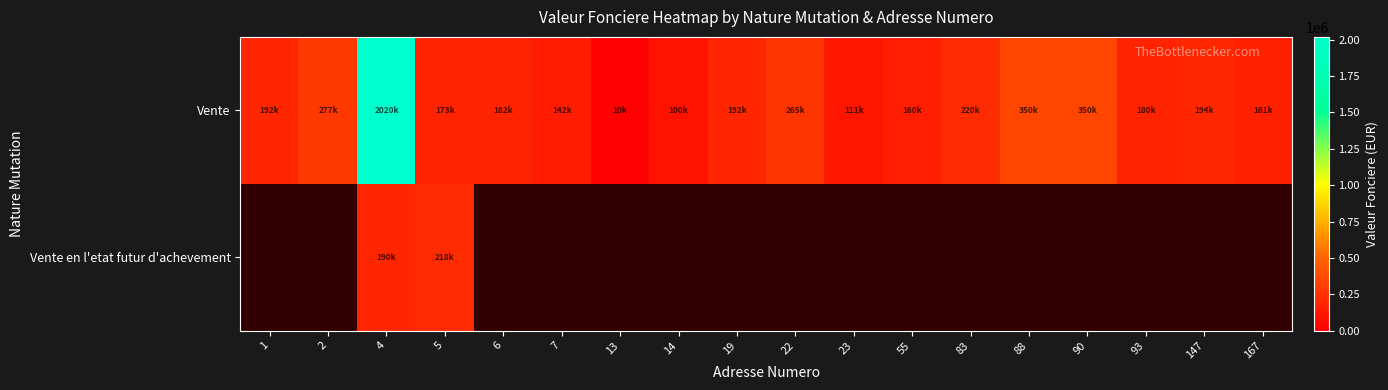

Reading right to left, what are all the values shown in this chart?

Vente: 167=161775	147=194500	93=180000	90=350000	88=350000	83=220000	55=160000	23=111700	22=265000	19=192000	14=100000	13=10500	7=142500	6=182500	5=173895	4=2020000	2=277350	1=192000
Vente en l'etat futur d'achevement: 167=0	147=0	93=0	90=0	88=0	83=0	55=0	23=0	22=0	19=0	14=0	13=0	7=0	6=0	5=218000	4=190000	2=0	1=0